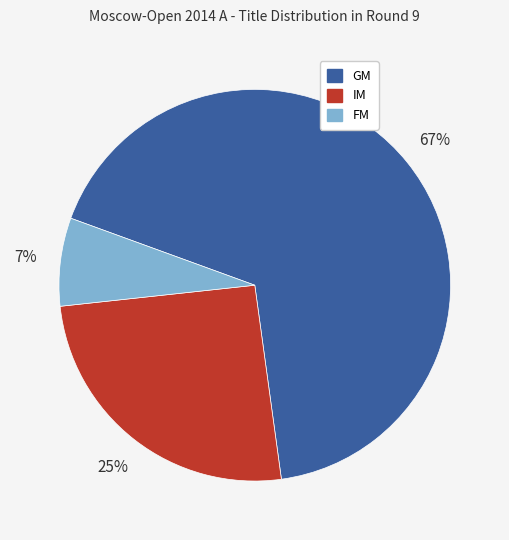

Rank the categories by value from highest to lowest.

GM, IM, FM